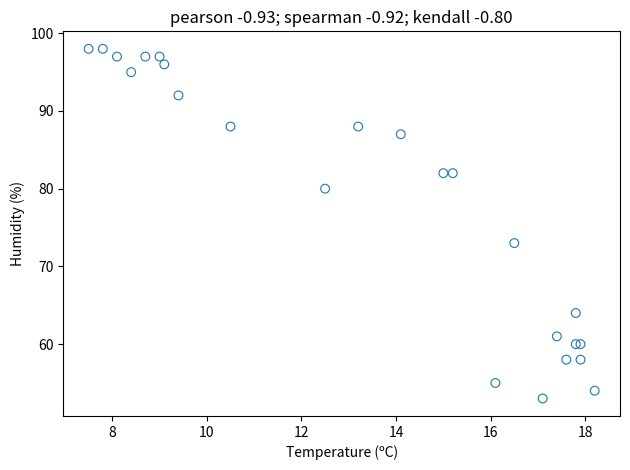

What Y value in the scatter plot is closest to 75?

73